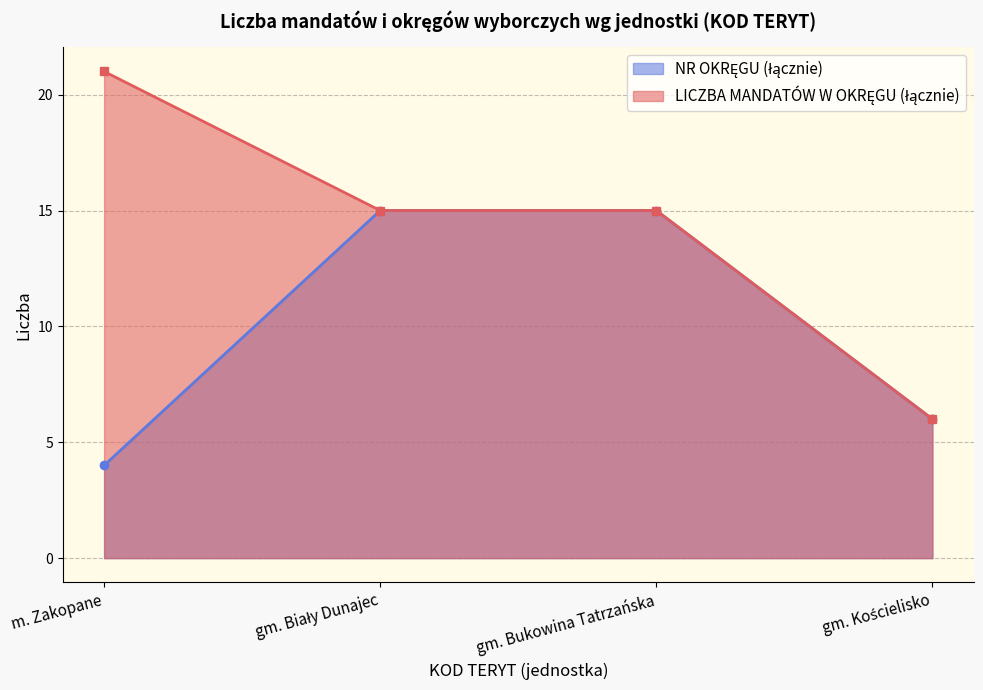

How many lines are shown in the chart?

2